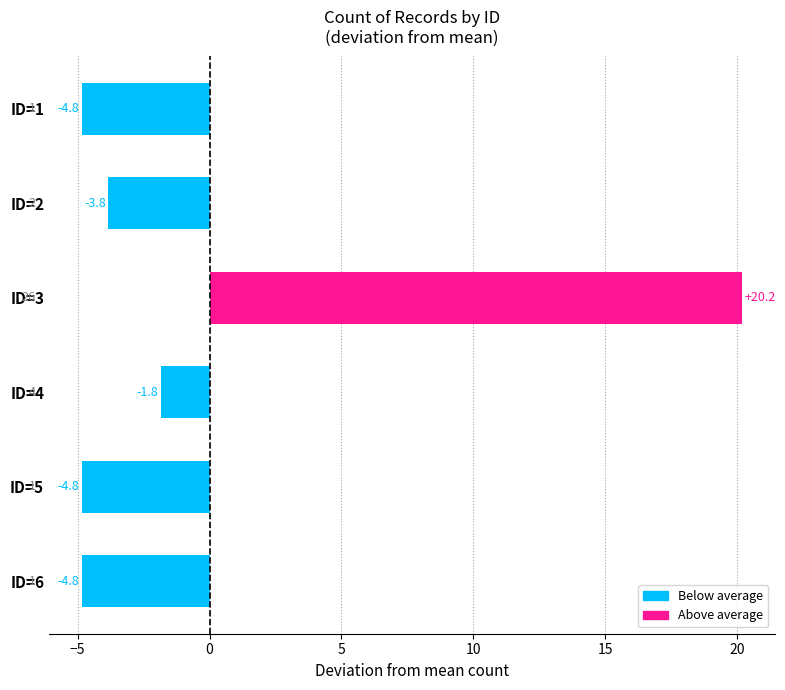

Which label corresponds to the largest value in the chart?

ID=3